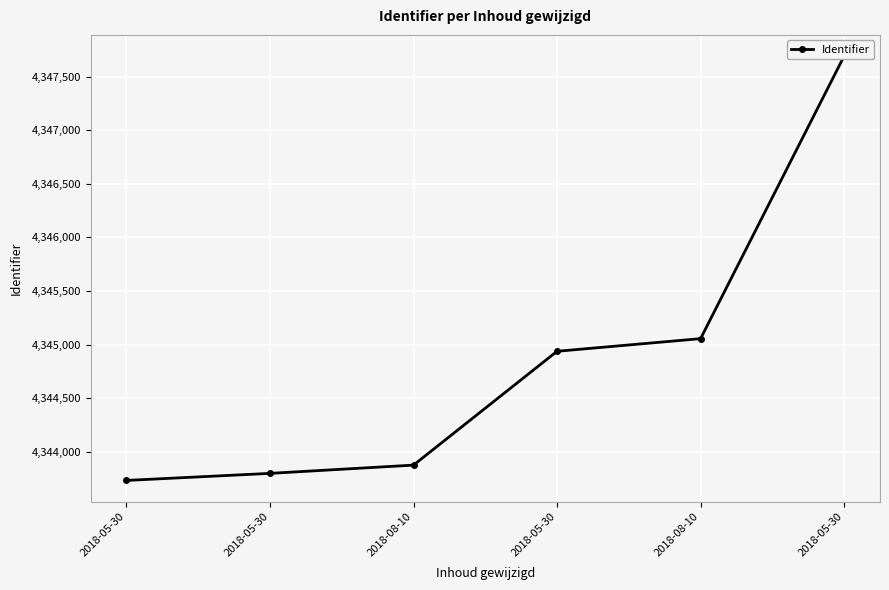

Which category has the lowest value across all series?

2018-05-30